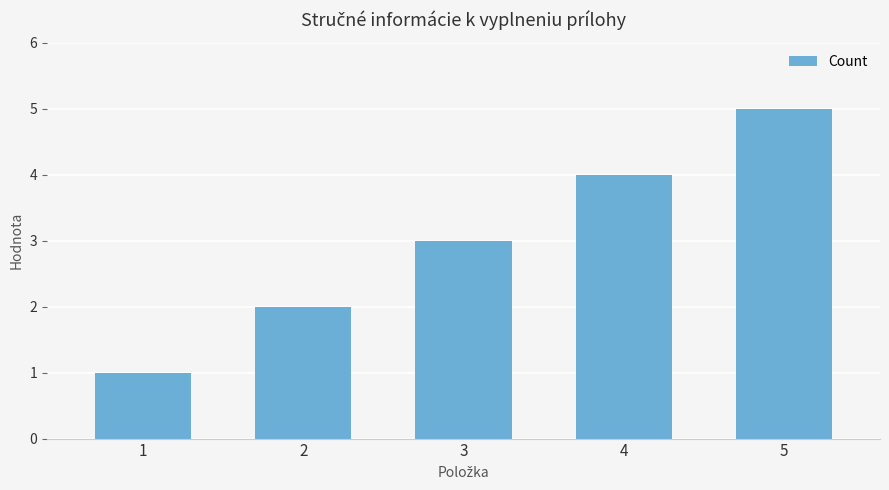

The chart shows a value of 2 at 4. True or false?

False